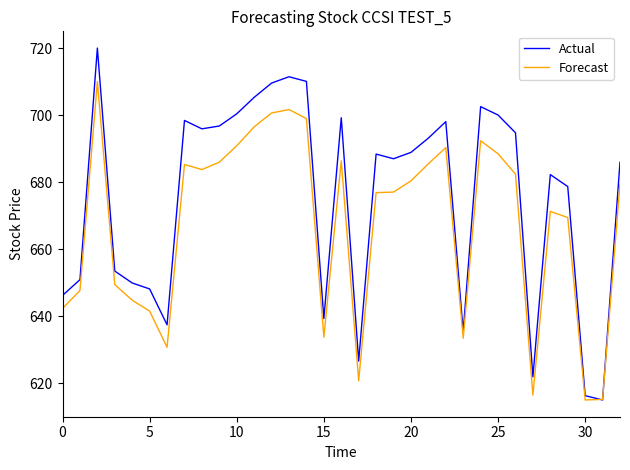

What is the maximum value shown in the chart?

720.0